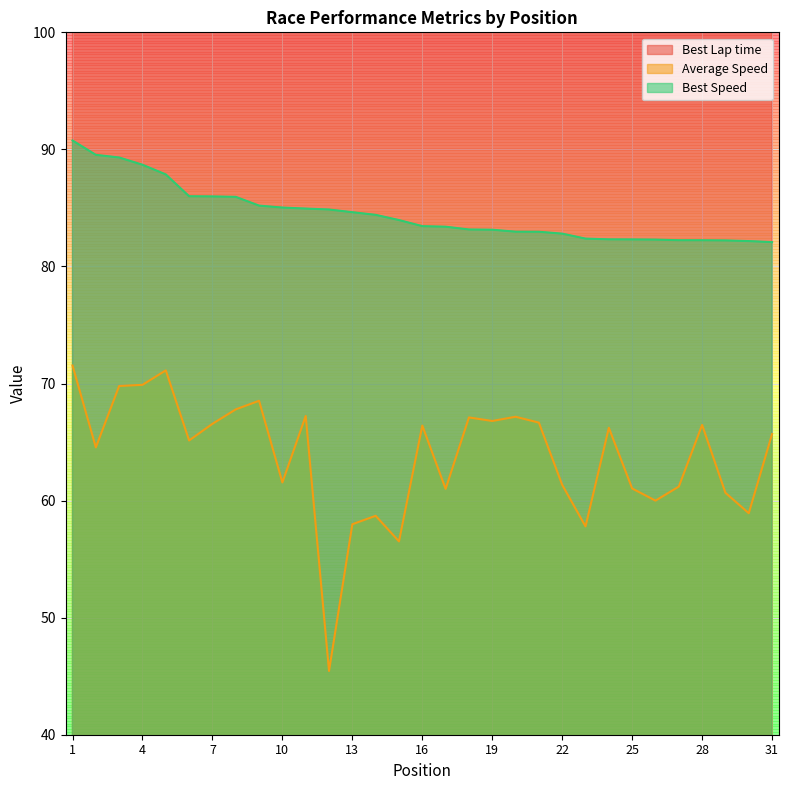

The value of Average Speed at 17 is 33.7. True or false?

False